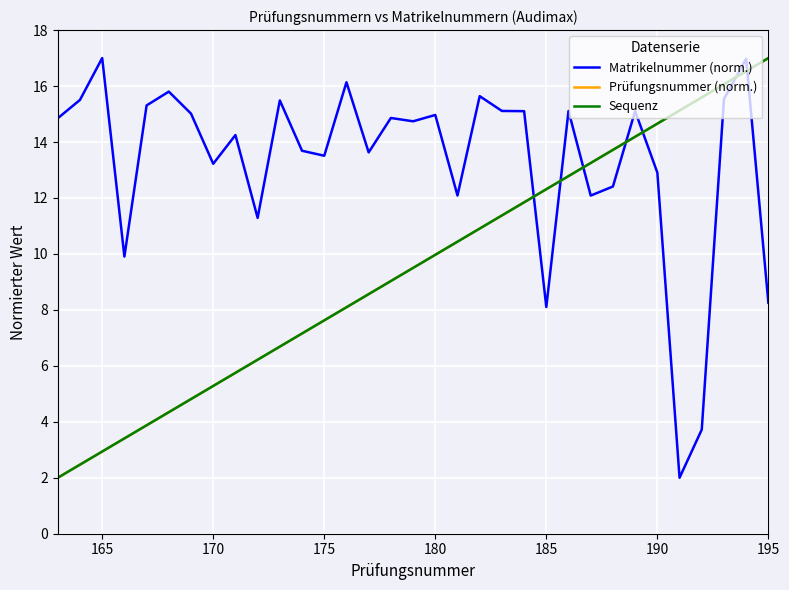

Does the chart display data point markers on the line(s)?

No